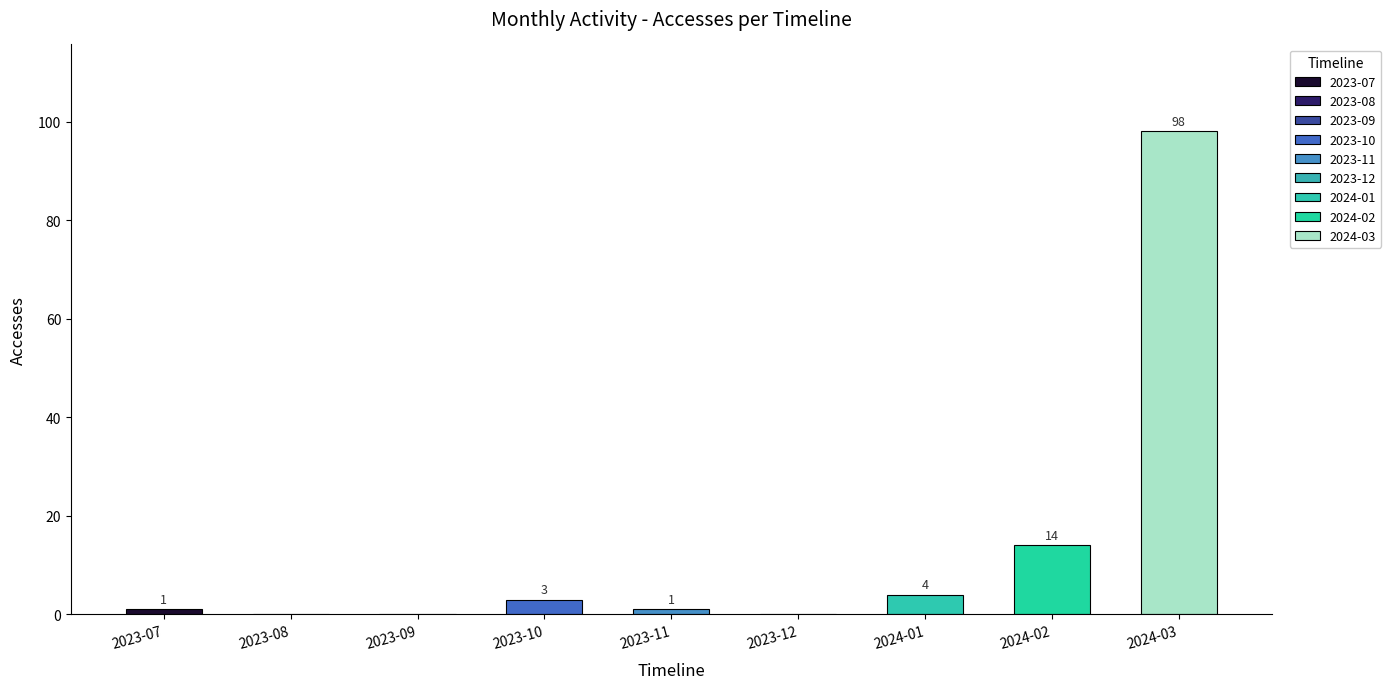

Is it true that the value at 2023-08 is -48?

False